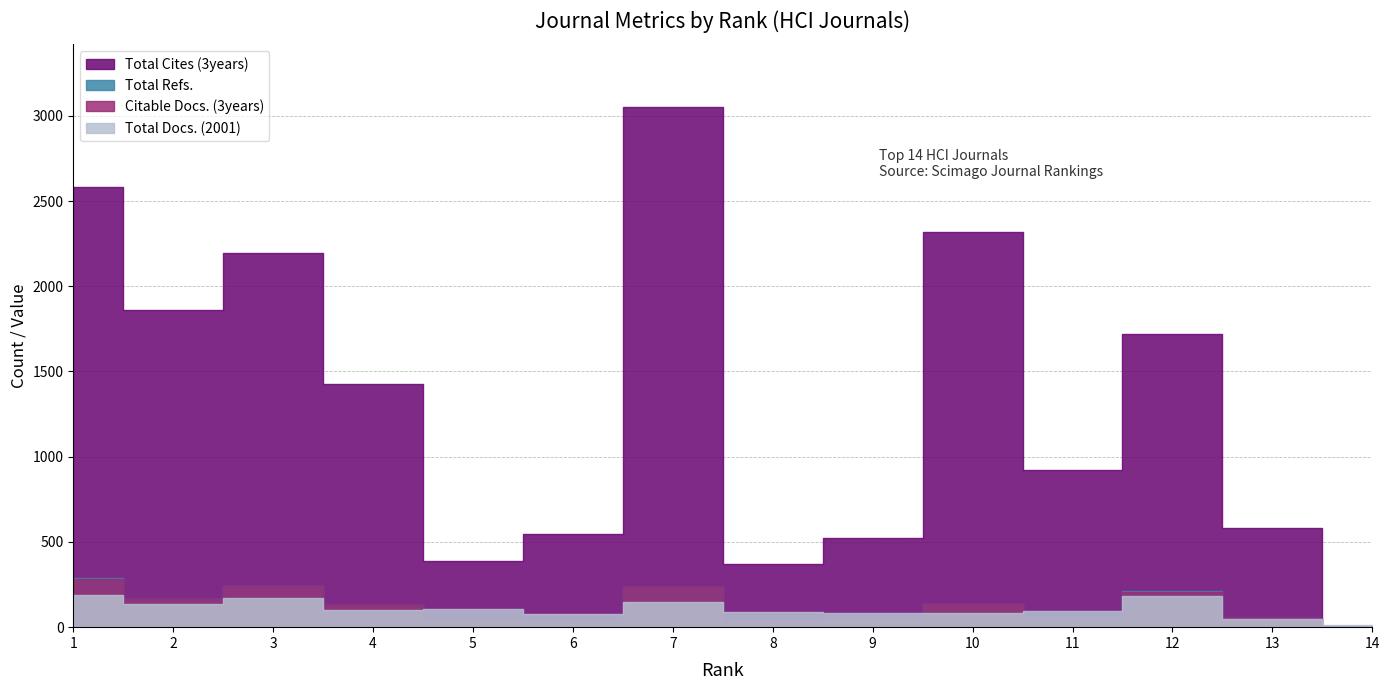

List the labels in order of Total Refs. value, largest first.

1, 3, 7, 12, 2, 10, 4, 9, 11, 13, 5, 8, 6, 14